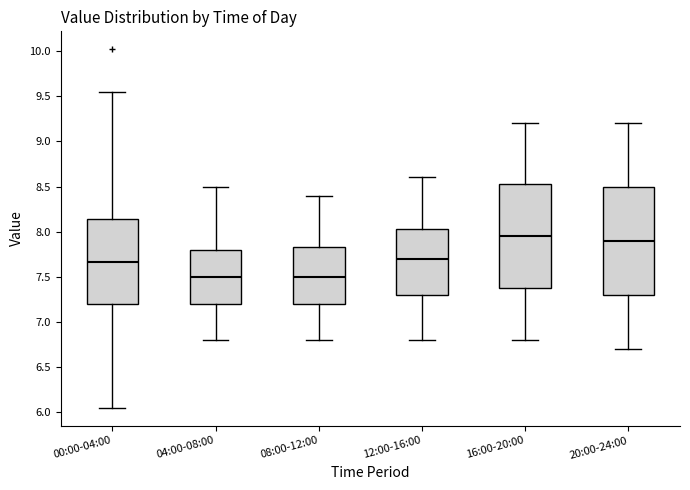

Reading left to right, transcribe this box plot: for each box, give where its median line is, the range the box spans, and where its two whiskers end, as read against the y-axis. The values are not printed on the chart, so give them approximately, as read against the axis.

00:00-04:00: median 7.65, box 7.20 to 8.15, whiskers 6.05 to 9.55
04:00-08:00: median 7.50, box 7.20 to 7.80, whiskers 6.80 to 8.50
08:00-12:00: median 7.50, box 7.20 to 7.85, whiskers 6.80 to 8.40
12:00-16:00: median 7.70, box 7.30 to 8.05, whiskers 6.80 to 8.60
16:00-20:00: median 7.95, box 7.40 to 8.55, whiskers 6.80 to 9.20
20:00-24:00: median 7.90, box 7.30 to 8.50, whiskers 6.70 to 9.20